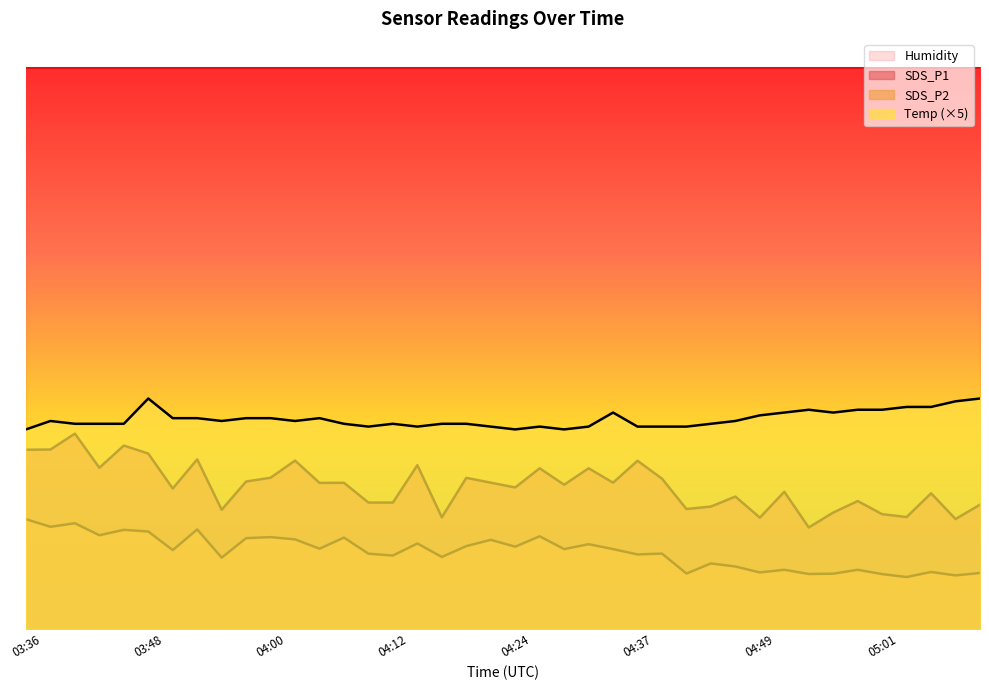

True or false: SDS_P2 and SDS_P1 intersect in this chart.

False